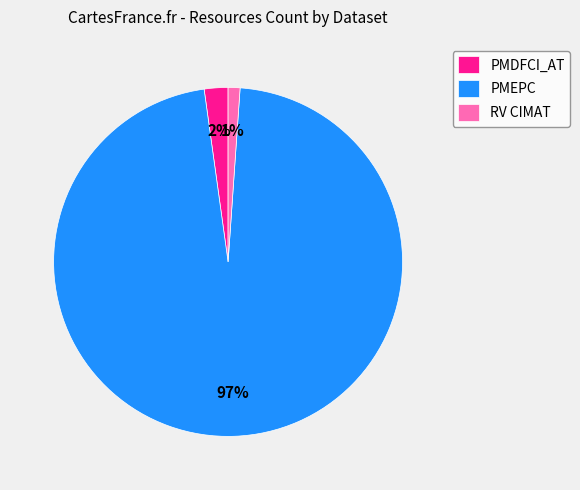

True or false: PMDFCI_AT accounts for 2% of the total.

True